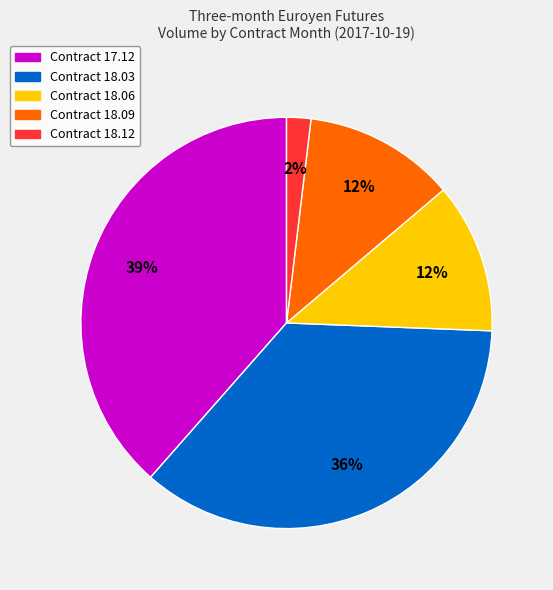

Count the number of slices in the pie.

5